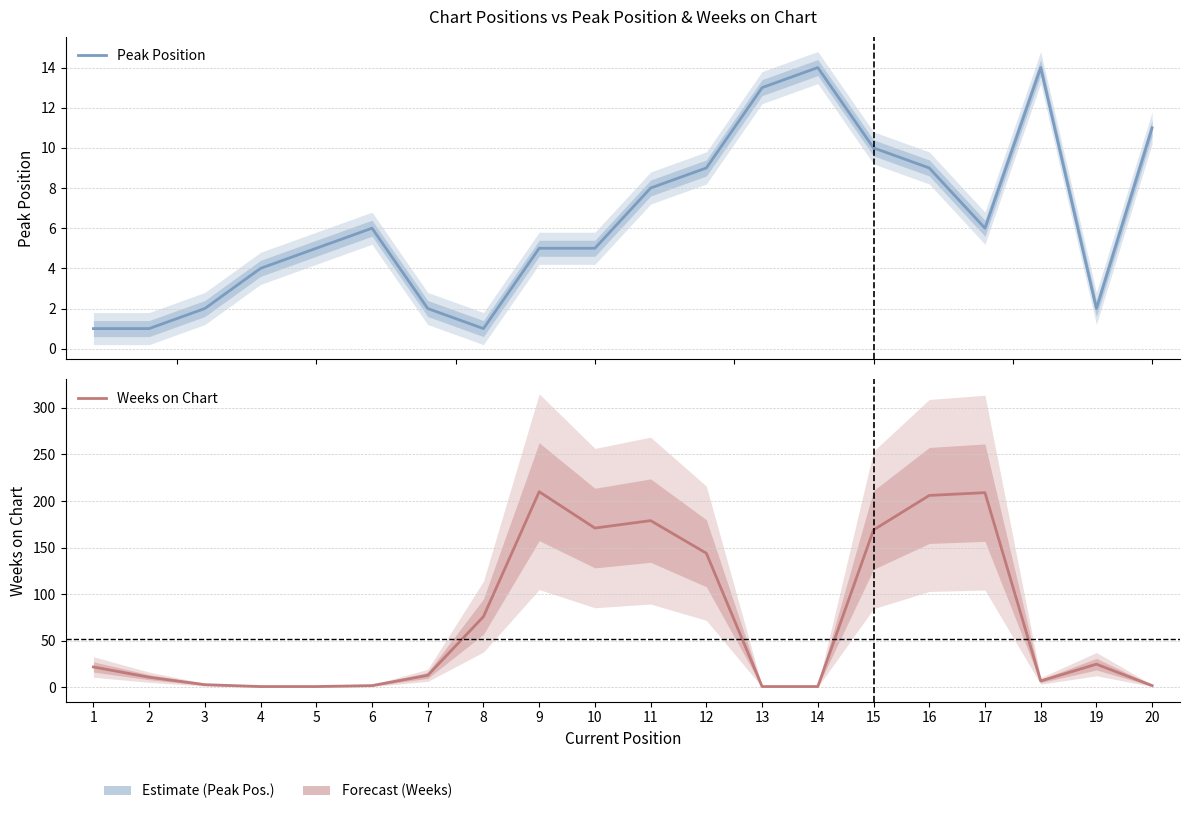

Reading left to right, what are all the values shown in this chart?

Peak Position: 1=1	2=1	3=2	4=4	5=5	6=6	7=2	8=1	9=5	10=5	11=8	12=9	13=13	14=14	15=10	16=9	17=6	18=14	19=2	20=11
Weeks on Chart: 1=22	2=11	3=3	4=1	5=1	6=2	7=13	8=76	9=210	10=171	11=179	12=144	13=1	14=1	15=169	16=206	17=209	18=7	19=25	20=2